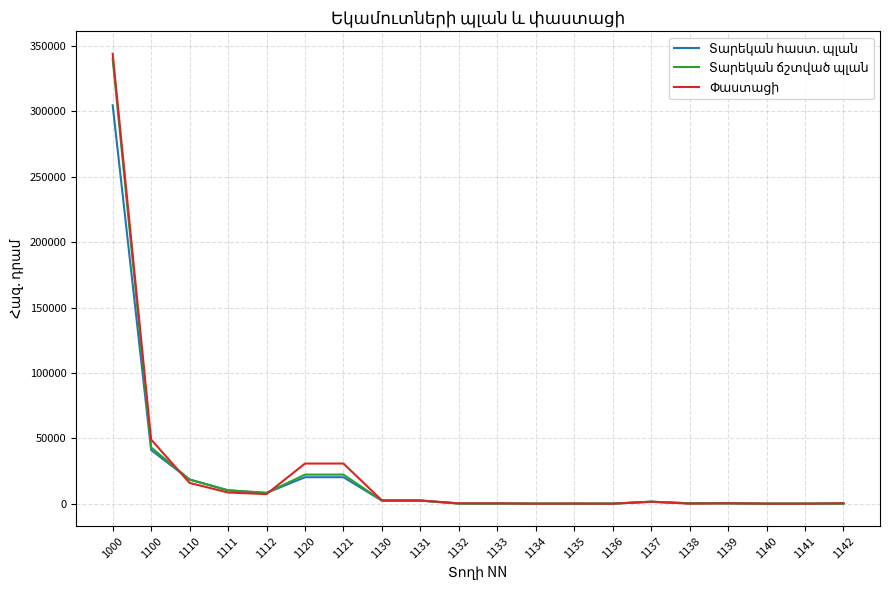

What is the maximum value shown in the chart?

344040.5